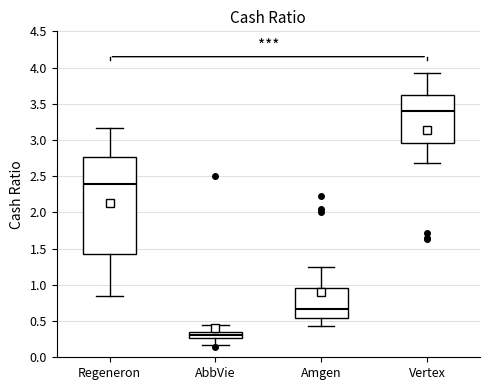

Which box has the lowest median line?

AbbVie